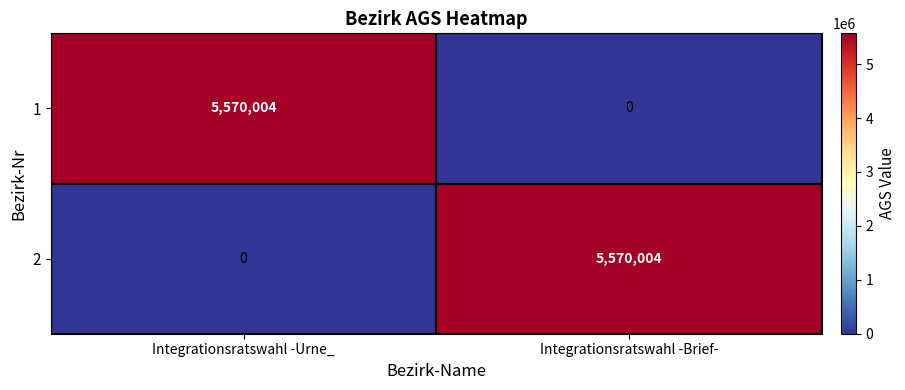

What is the spread (max minus min) of values at Integrationsratswahl -Brief-?

5570004